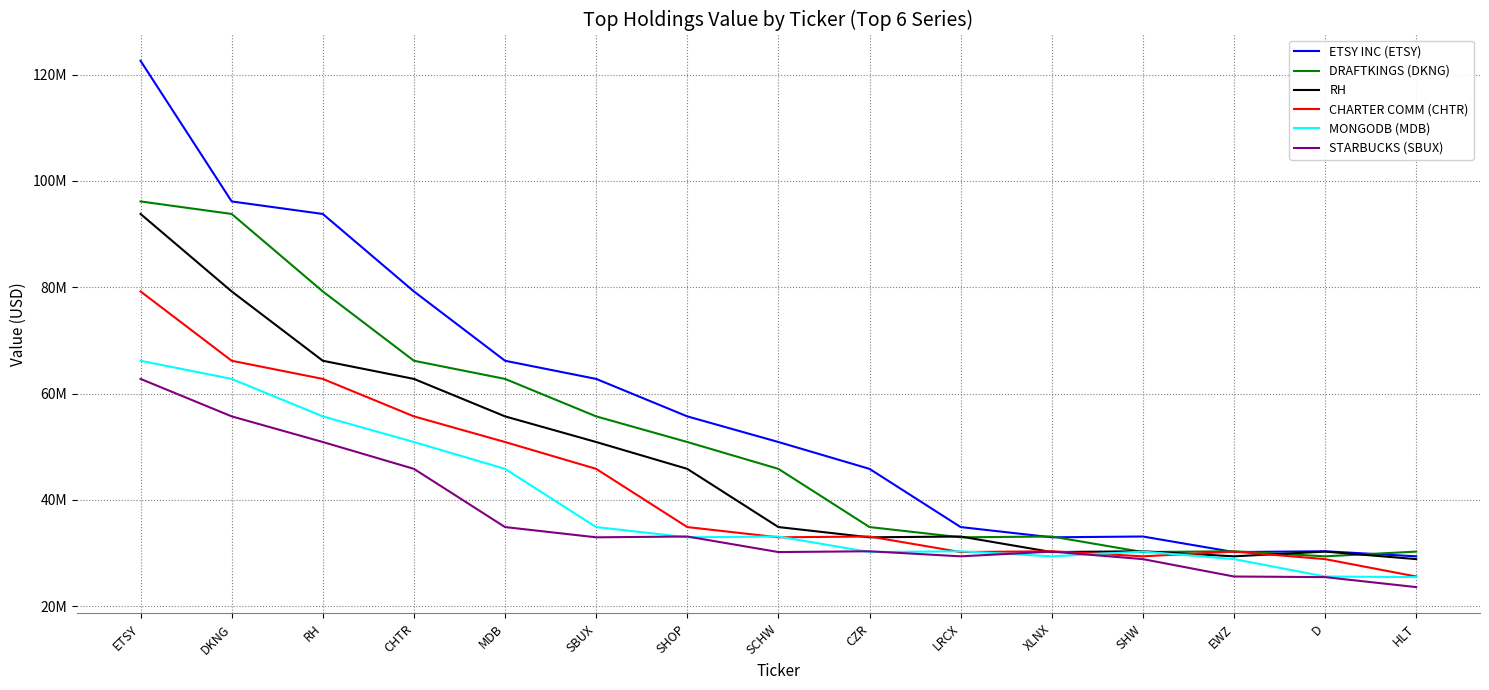

The ETSY INC (ETSY) series shows 44817239 at XLNX. True or false?

False